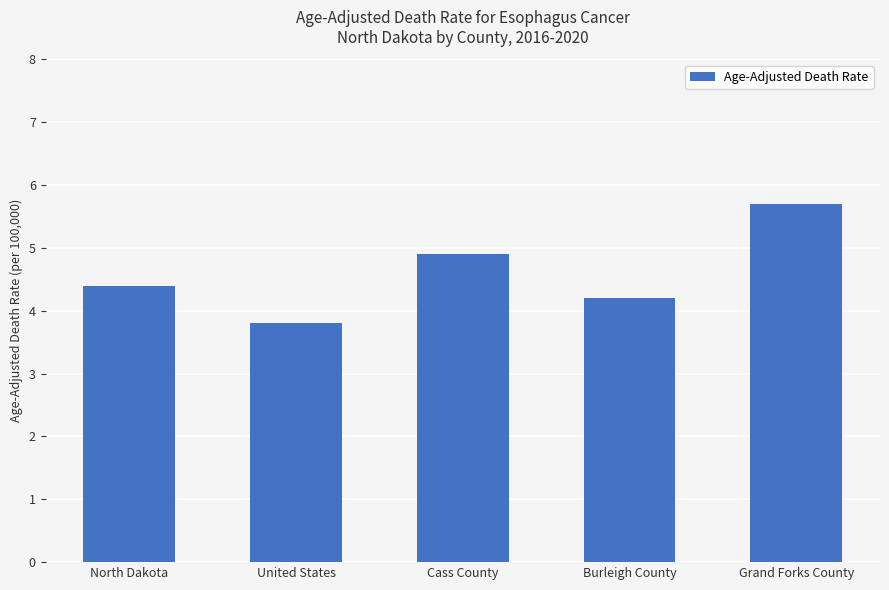

Rank the categories by value from lowest to highest.

United States, Burleigh County, North Dakota, Cass County, Grand Forks County